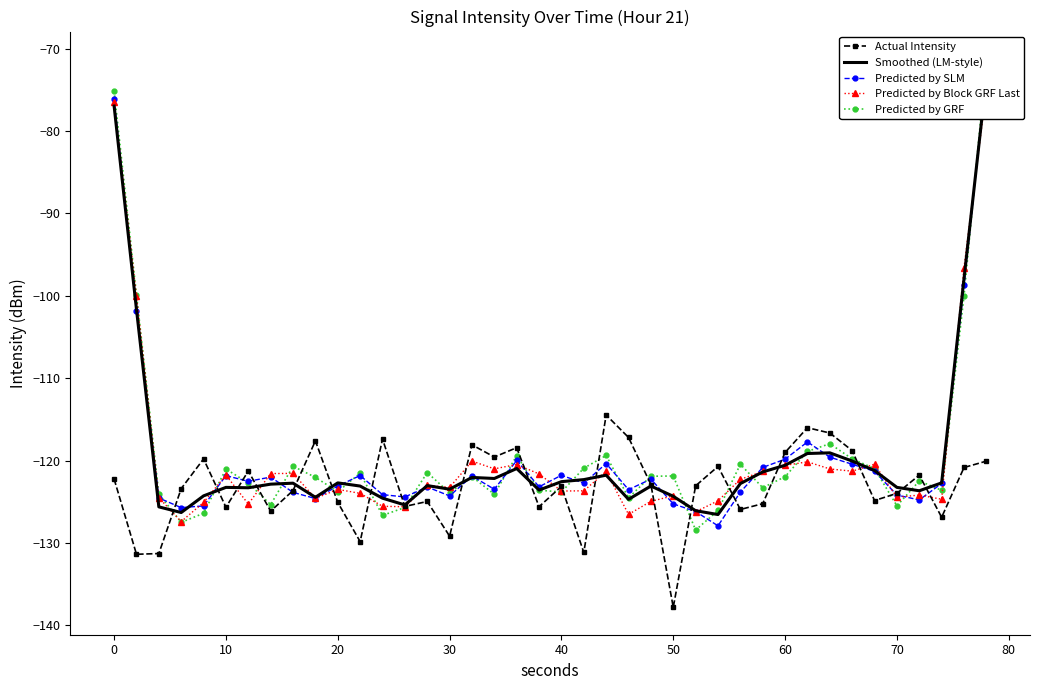

In Predicted by GRF, how many points are higher than both neighbors (excluding endpoints)?

11